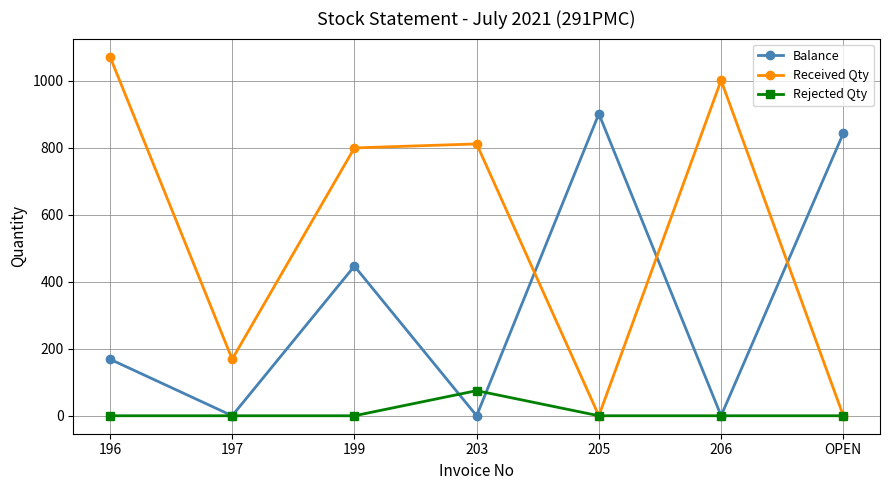

Where do Received Qty and Balance first cross each other?

203 and 205